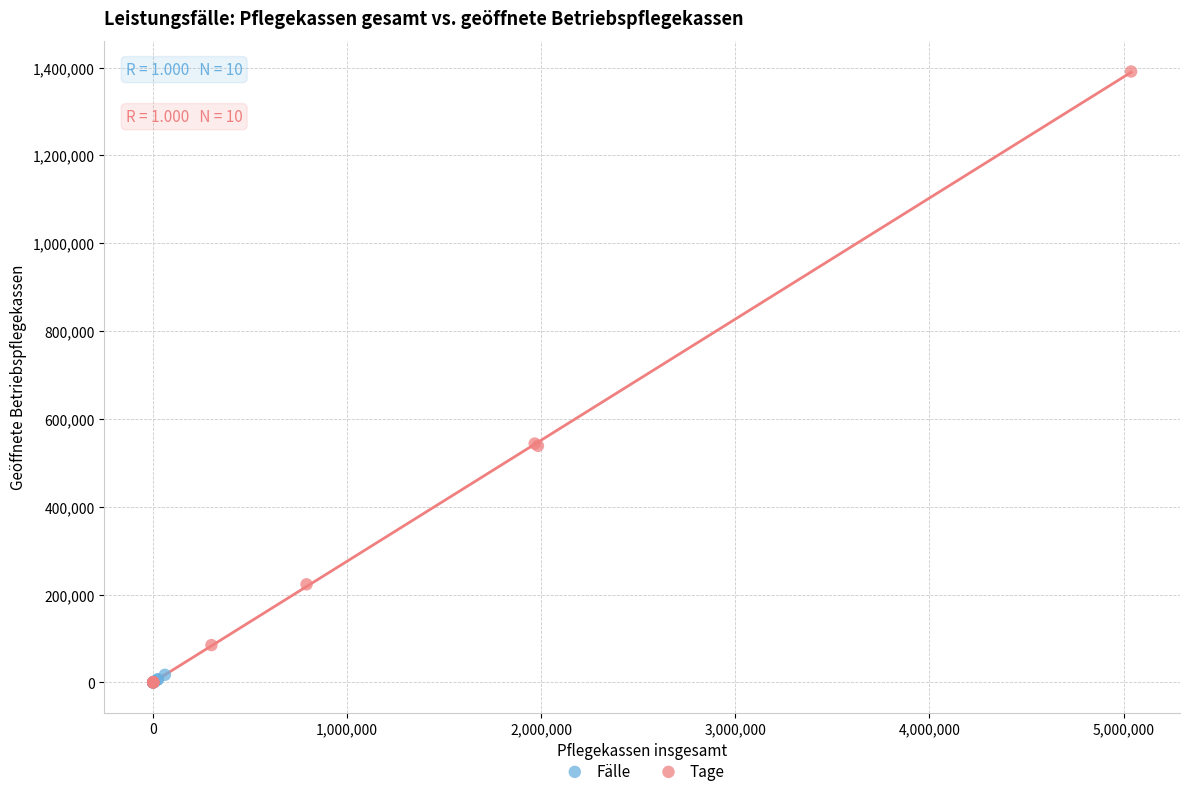

Which series has the widest spread of Y values?

Tage